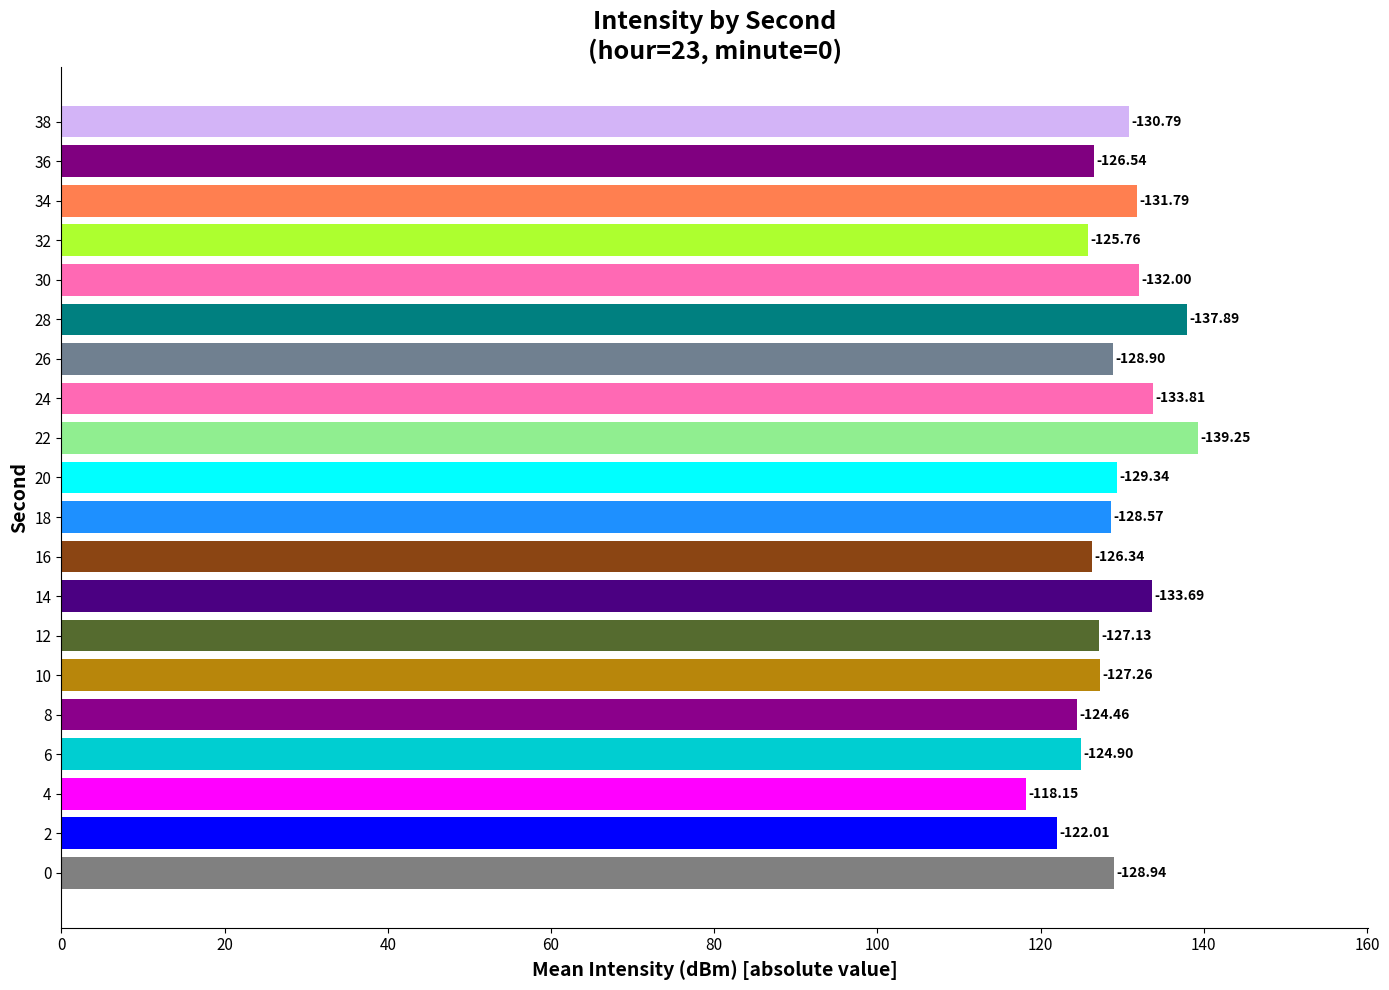

How many bars are there in total?

20